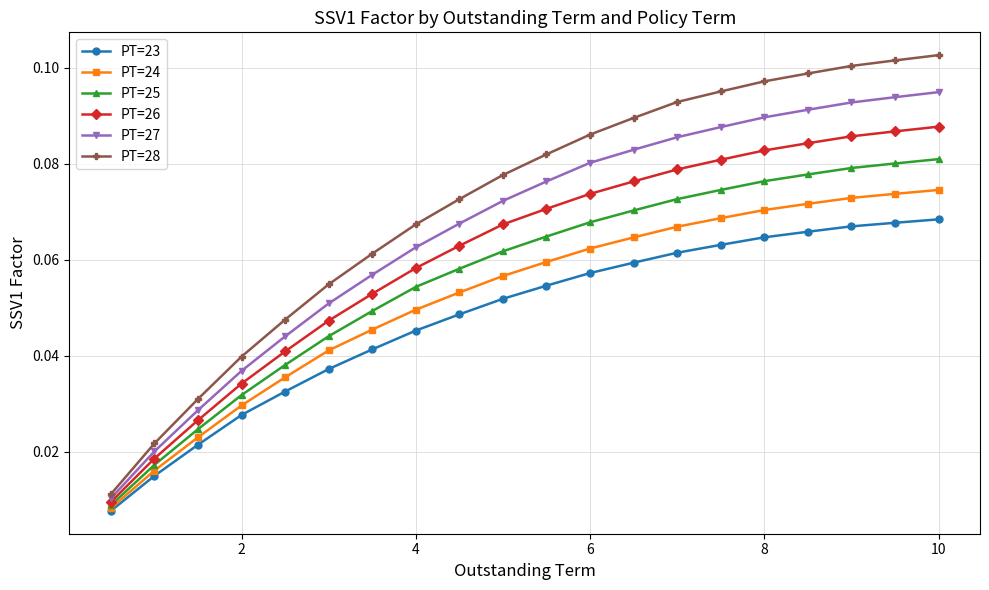

Which series has the largest total across all categories?

PT=28